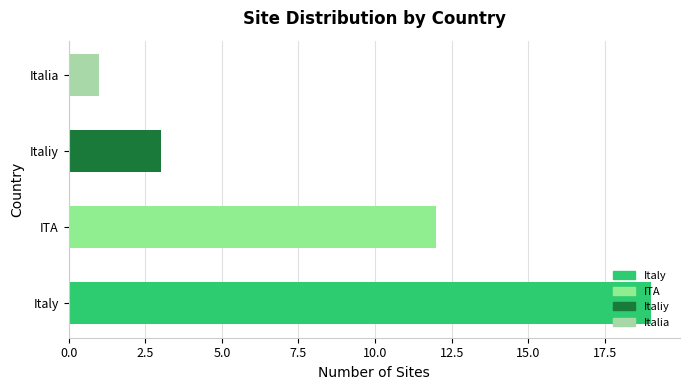

How many values are below 12?

2